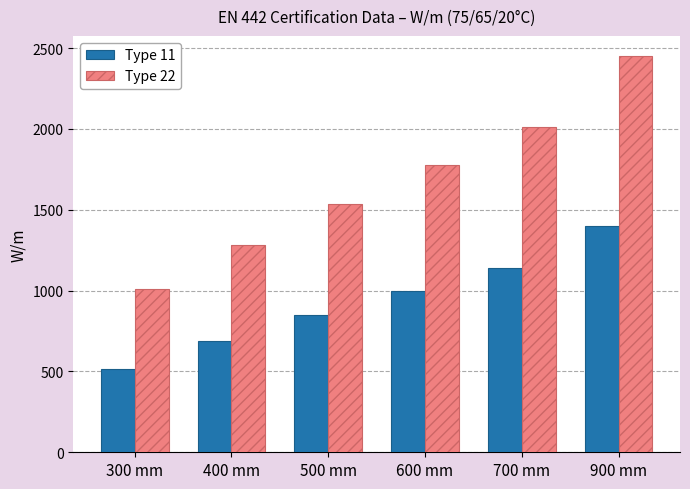

What is the lowest value of the Type 11 series?

517